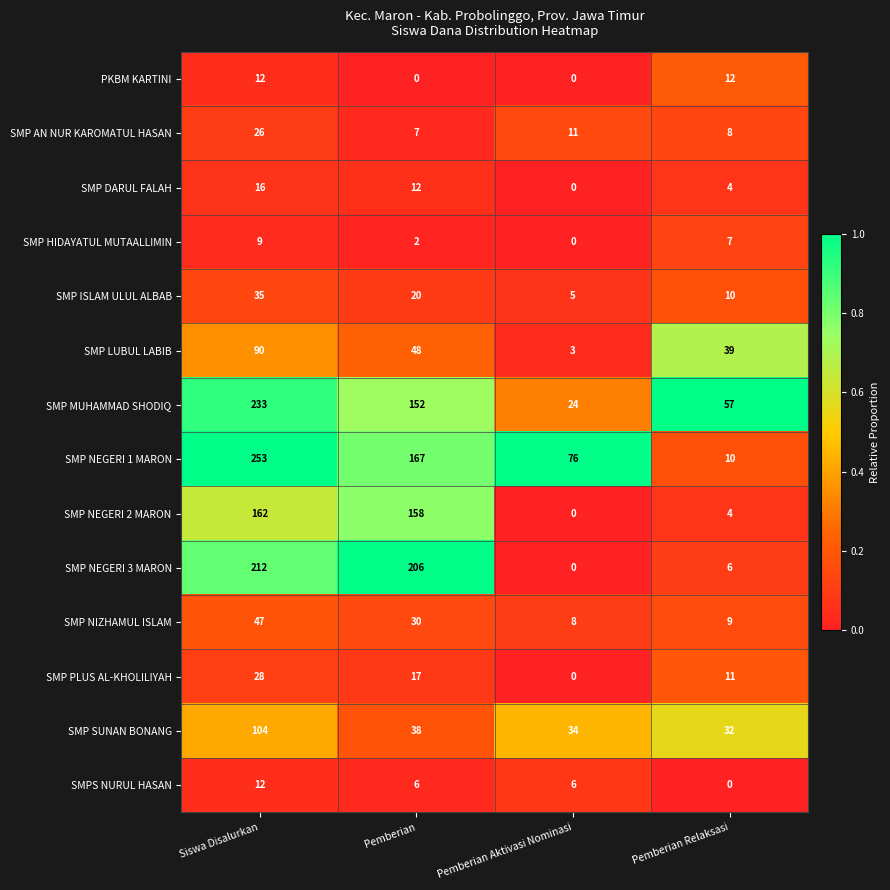

What is the difference between the SMP NEGERI 1 MARON values at Pemberian Aktivasi Nominasi and Pemberian Relaksasi?

66